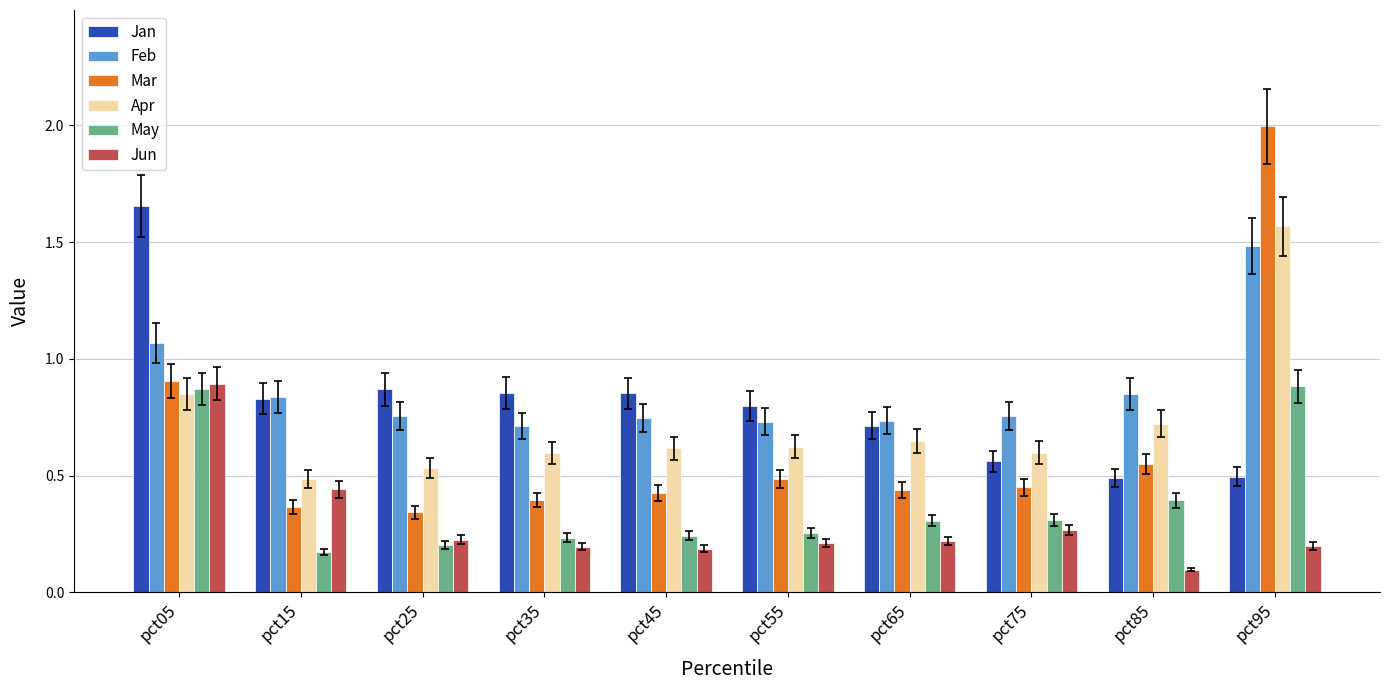

Which category has the highest value in the Mar series?

pct95